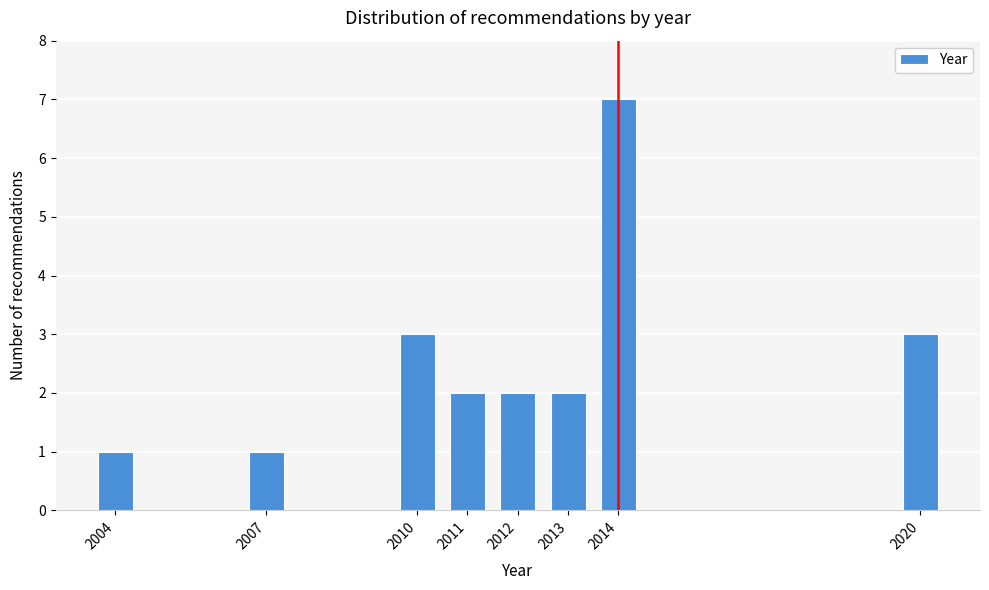

Reading left to right, what are all the values shown in this chart?

2004=1	2007=1	2010=3	2011=2	2012=2	2013=2	2014=7	2020=3